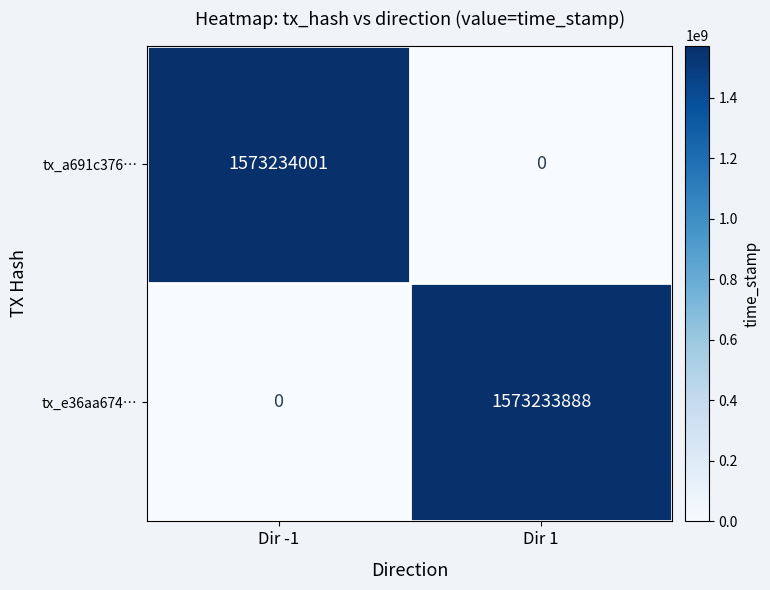

Which series has the widest spread of values?

tx_a691c376…